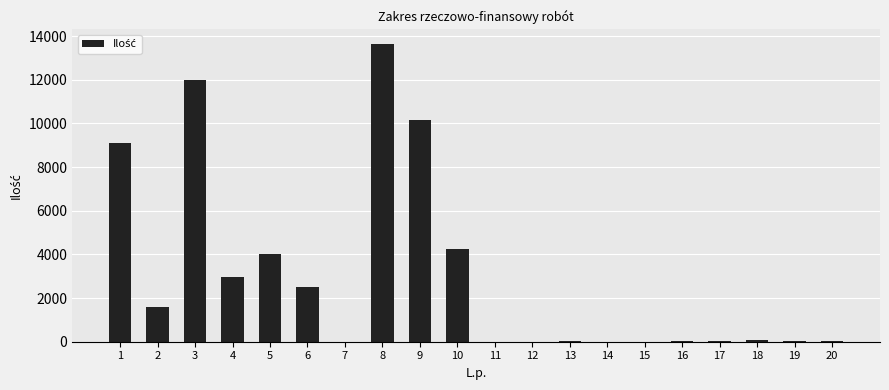

What is the maximum value shown in the chart?

13632.0